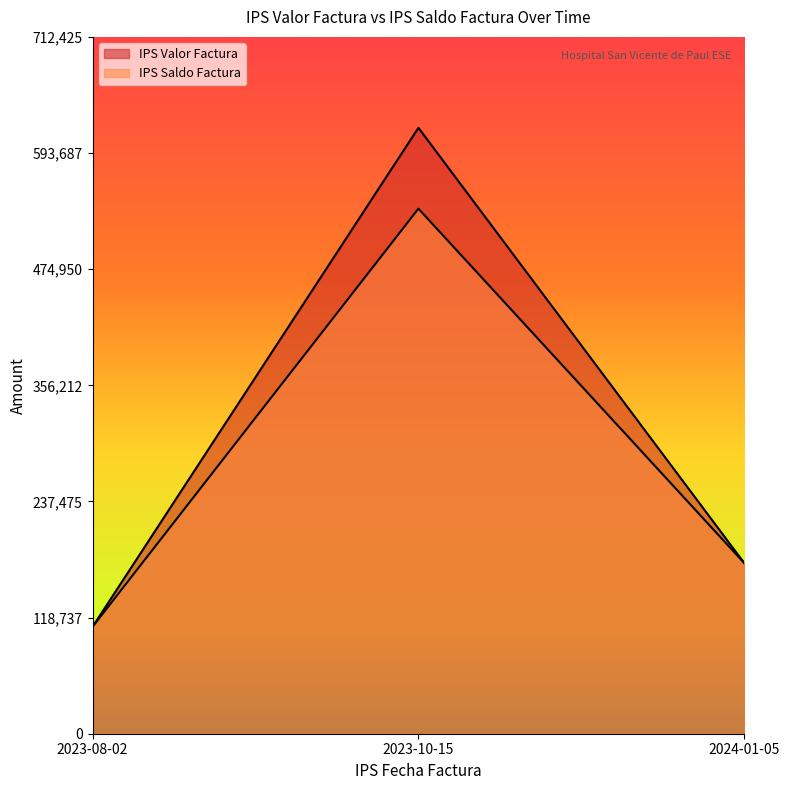

At how many categories does at least one series exceed 295885?

1